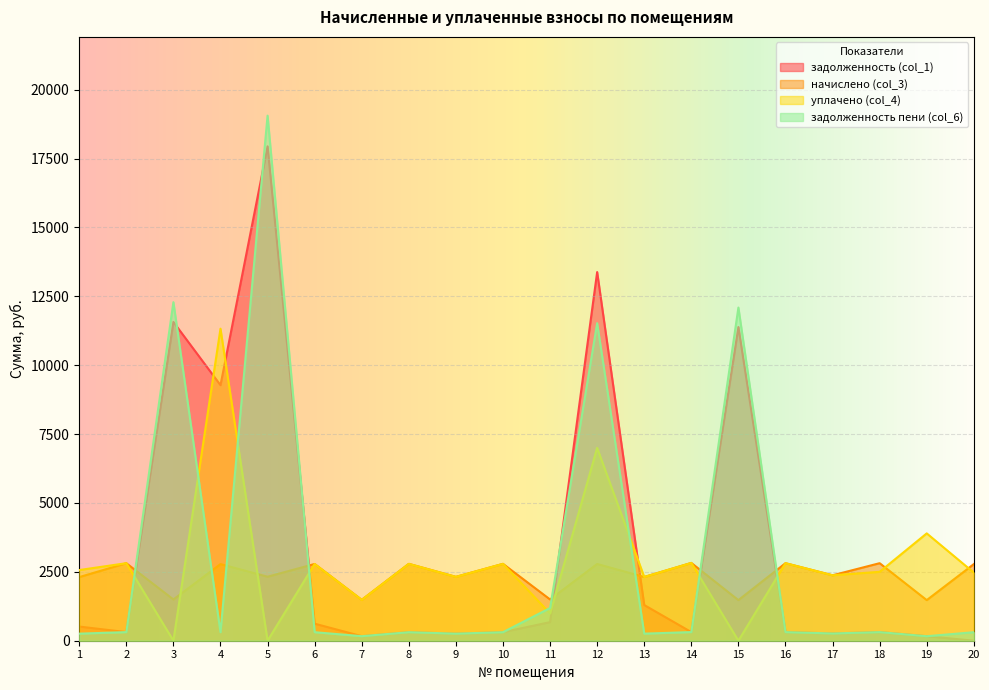

How many lines are shown in the chart?

4